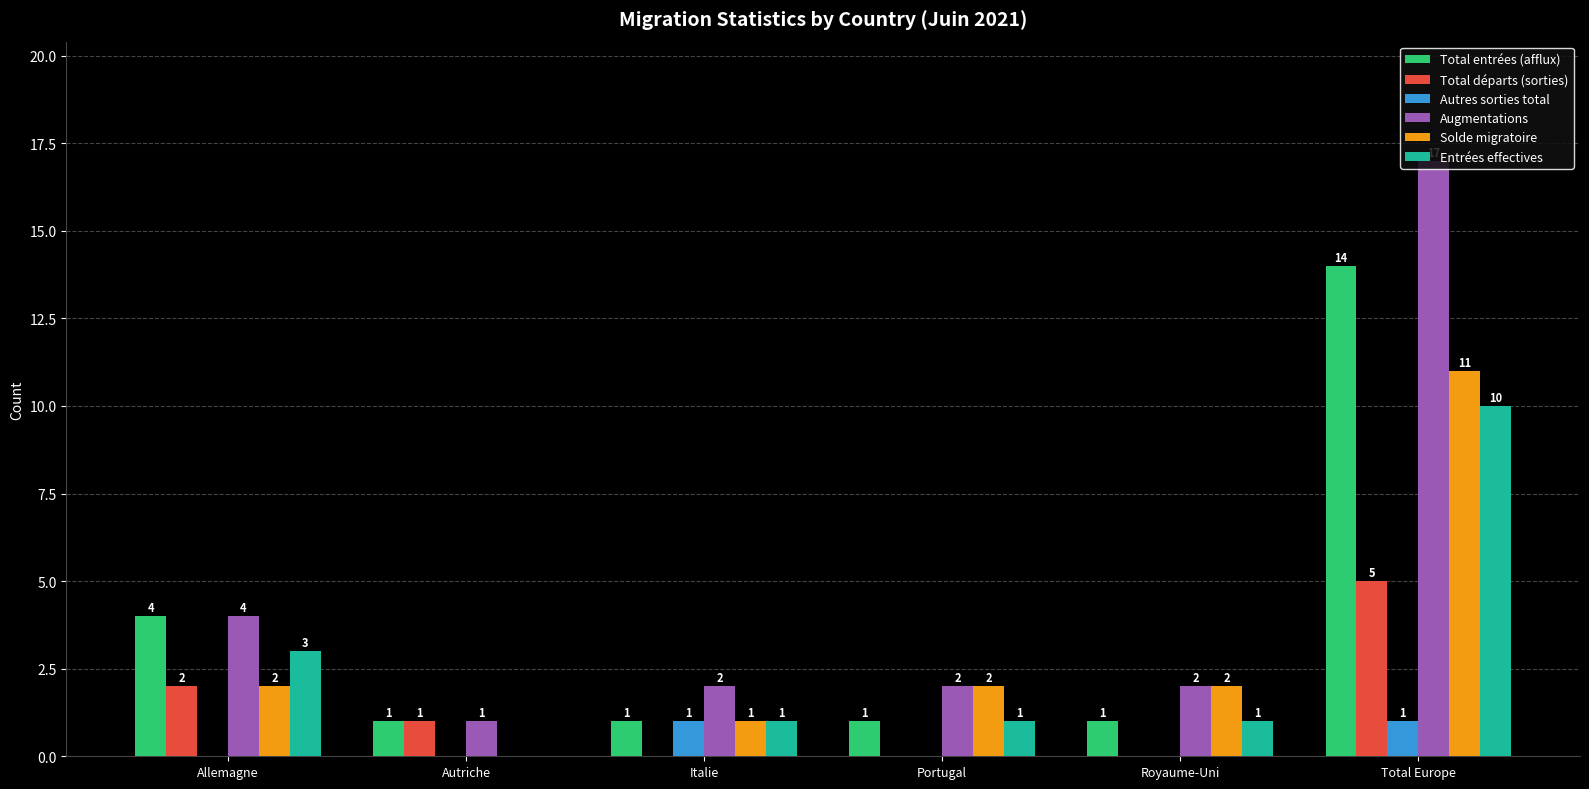

Which series has the largest total across all categories?

Augmentations